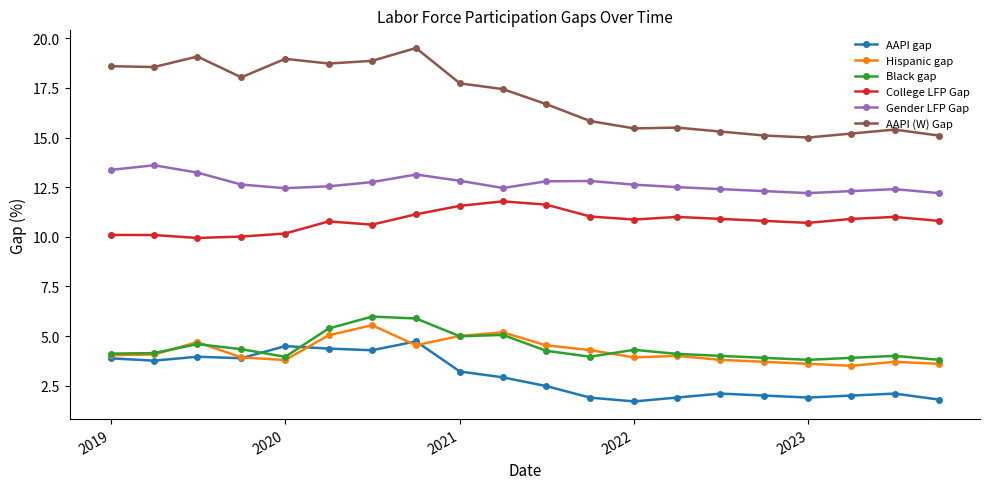

True or false: AAPI gap and College LFP Gap intersect in this chart.

False